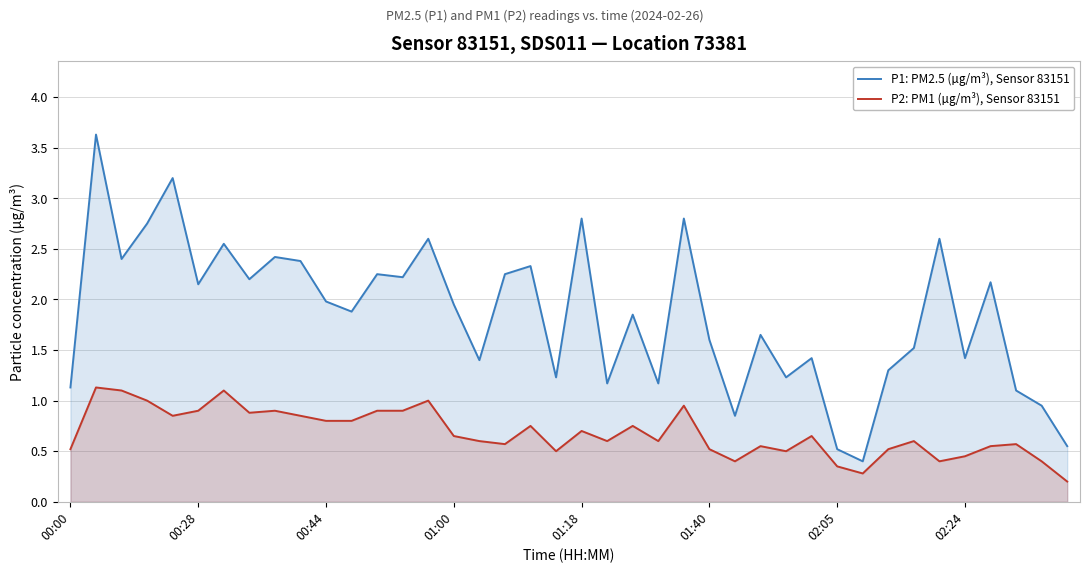

What is the label of the 9th point from the right?

31